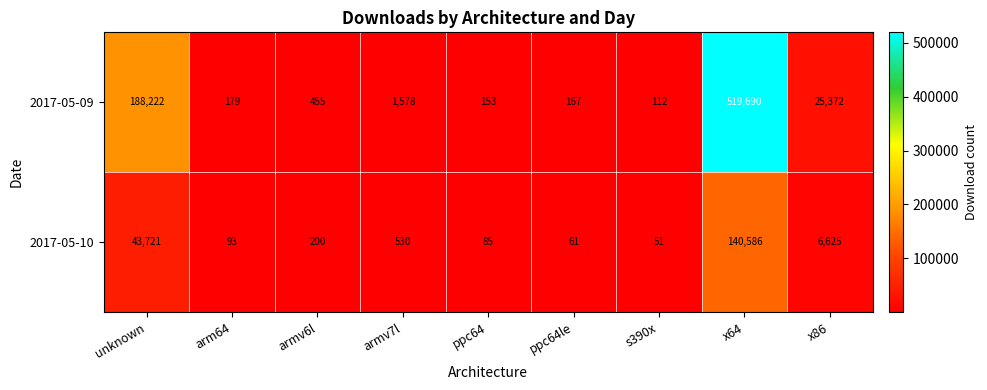

What is the minimum value for 2017-05-10?

51